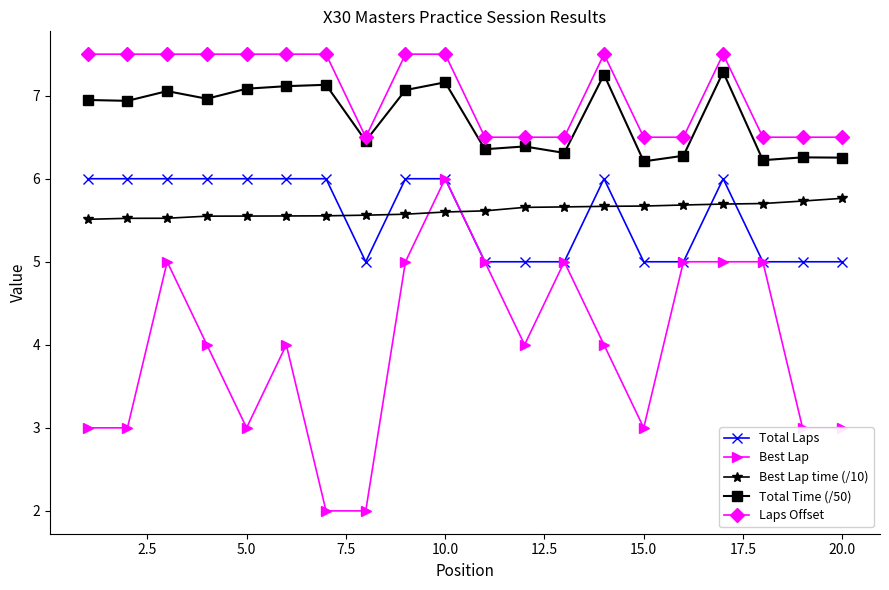

Which series has the largest range (max minus min)?

Best Lap